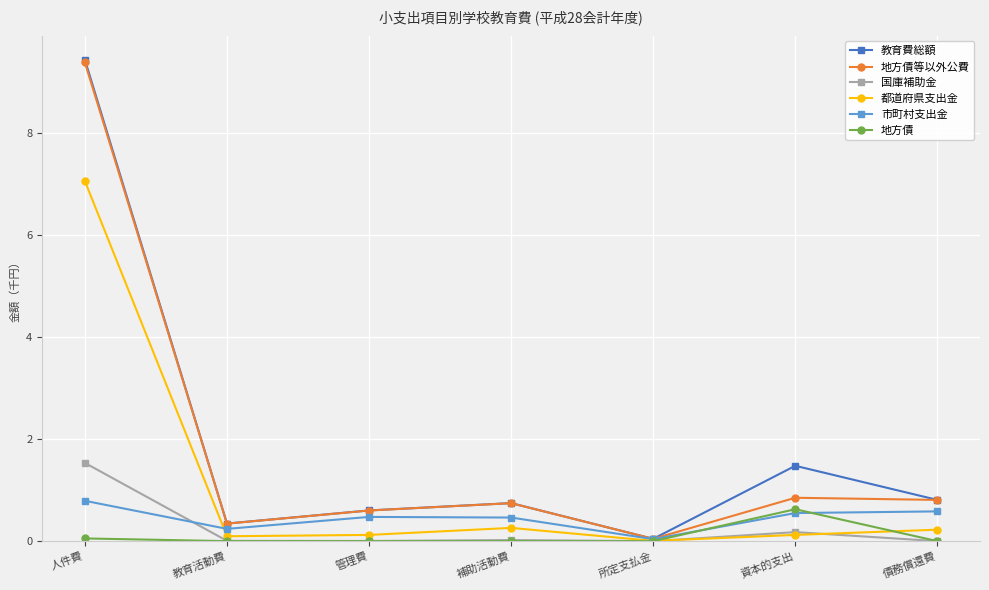

True or false: 地方債等以外公費 has a value of 0.3 at 教育活動費.

True